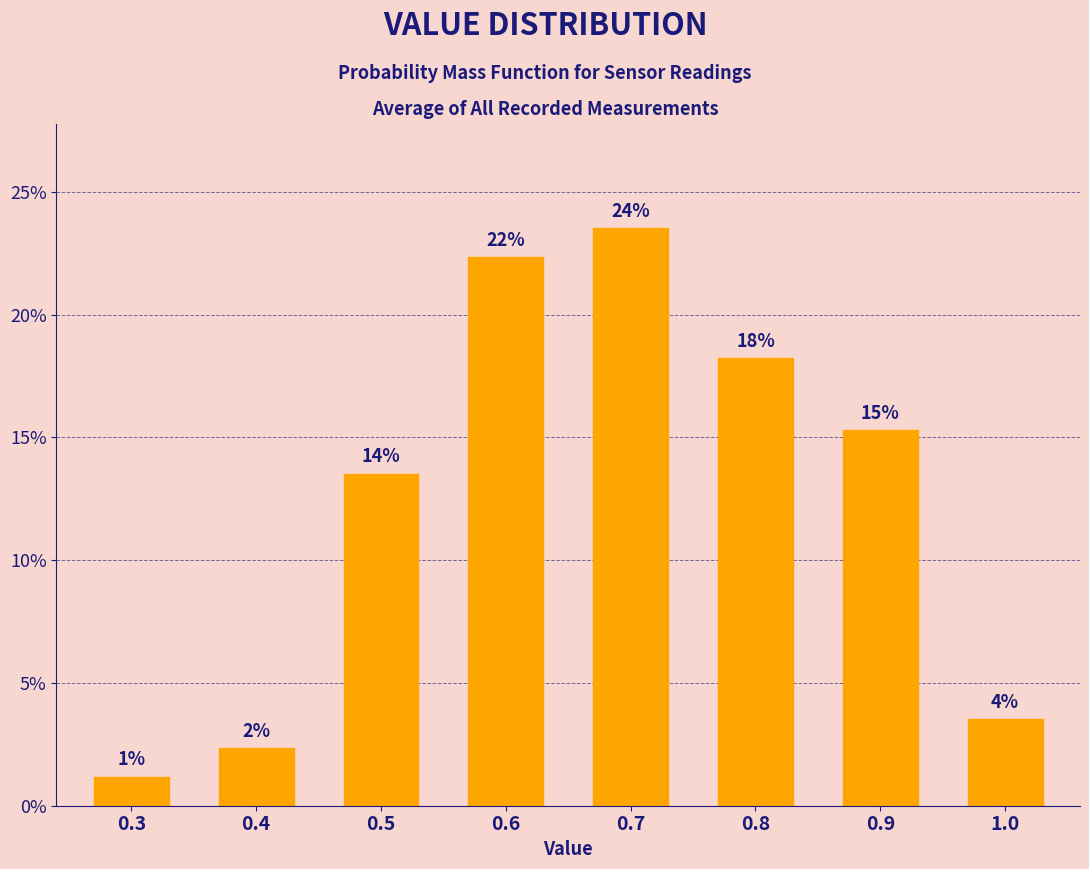

Are the bars horizontal?

No